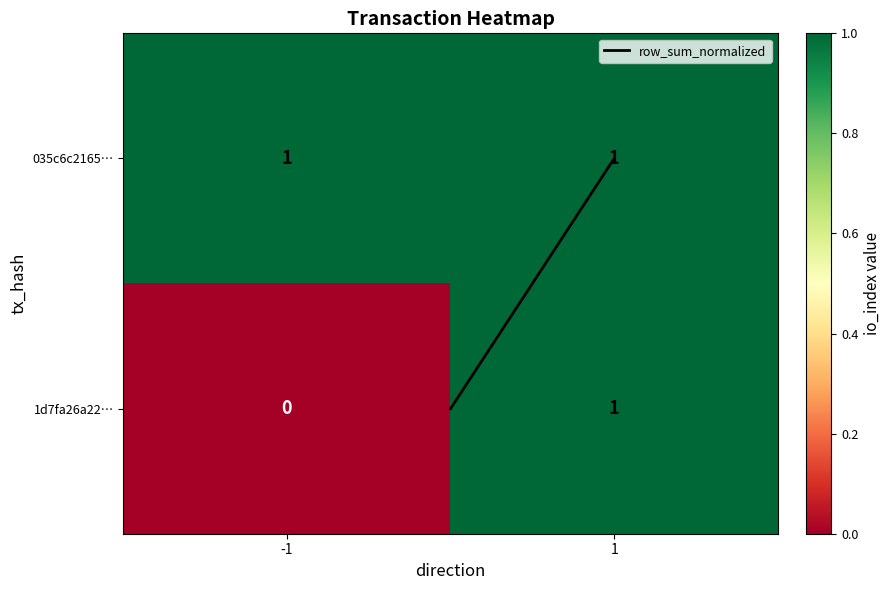

Reading left to right, what are all the values shown in this chart?

035c6c2165…: -1=1	1=1
1d7fa26a22…: -1=0	1=1